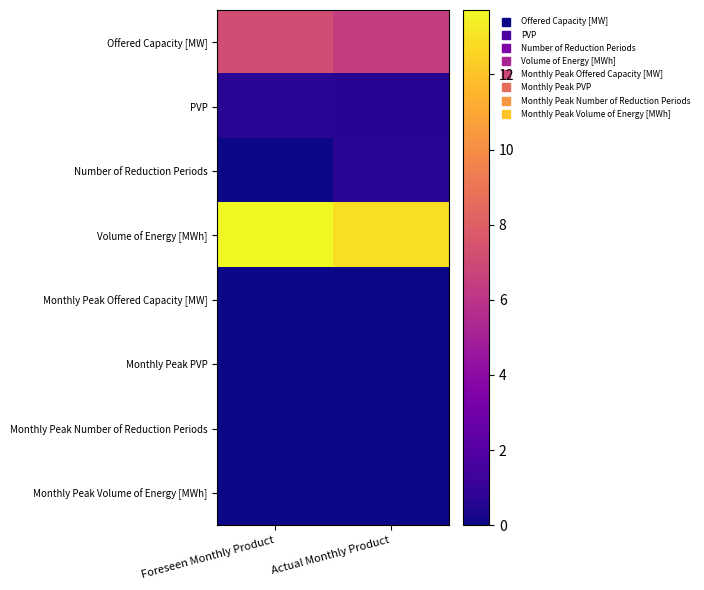

What is the total value across all series at Actual Monthly Product?

20.7